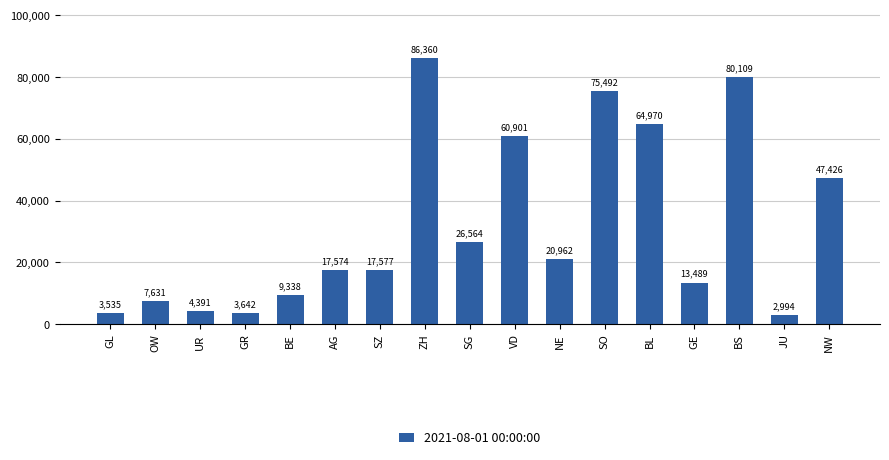

List the labels in order of value, largest first.

ZH, BS, SO, BL, VD, NW, SG, NE, SZ, AG, GE, BE, OW, UR, GR, GL, JU